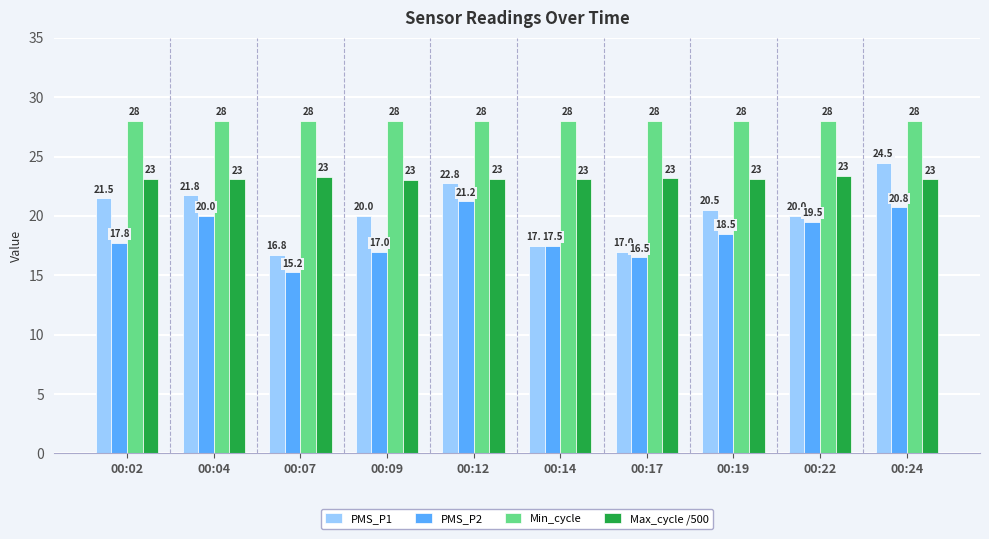

Is it true that Min_cycle equals 7.4 at 00:02?

False